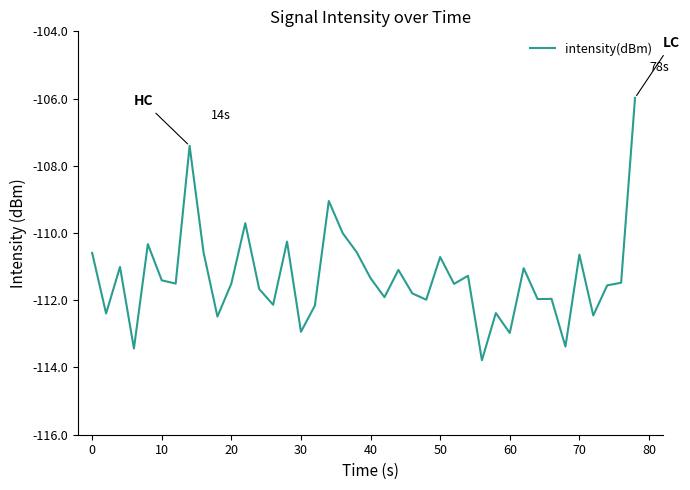

What is the maximum value shown in the chart?

-106.0